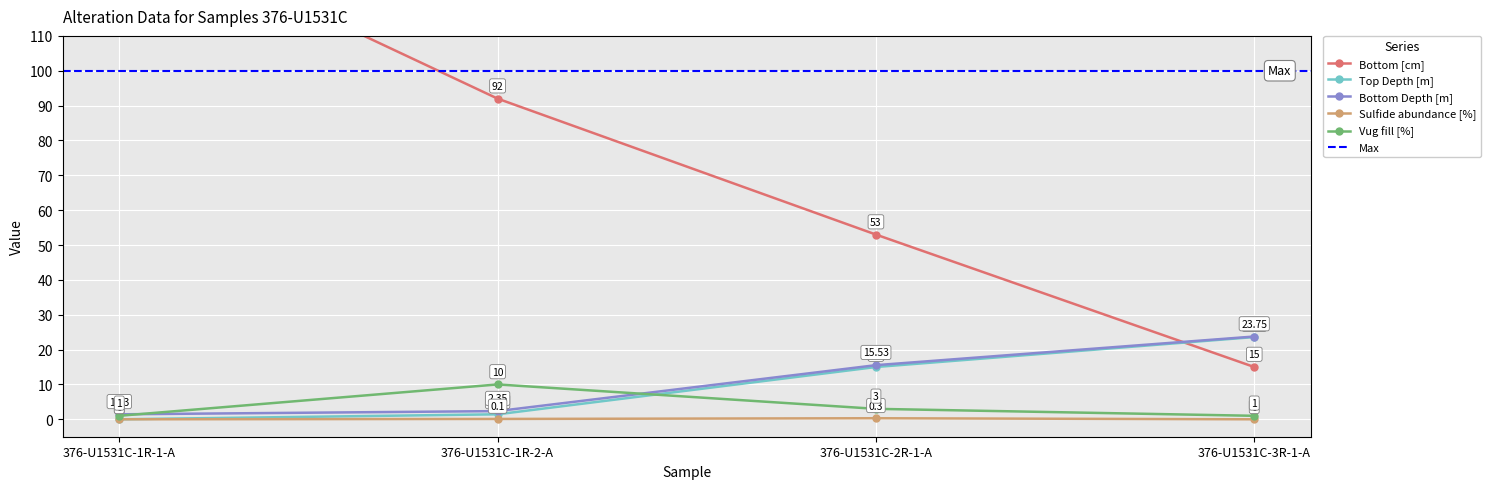

Reading left to right, what are all the values shown in this chart?

Bottom [cm]: 376-U1531C-1R-1-A=143.0	376-U1531C-1R-2-A=92.0	376-U1531C-2R-1-A=53.0	376-U1531C-3R-1-A=15.0
Top Depth [m]: 376-U1531C-1R-1-A=0.0	376-U1531C-1R-2-A=1.4	376-U1531C-2R-1-A=15.0	376-U1531C-3R-1-A=23.6
Bottom Depth [m]: 376-U1531C-1R-1-A=1.4	376-U1531C-1R-2-A=2.4	376-U1531C-2R-1-A=15.5	376-U1531C-3R-1-A=23.8
Sulfide abundance [%]: 376-U1531C-1R-1-A=0.0	376-U1531C-1R-2-A=0.1	376-U1531C-2R-1-A=0.3	376-U1531C-3R-1-A=0.0
Vug fill [%]: 376-U1531C-1R-1-A=1.0	376-U1531C-1R-2-A=10.0	376-U1531C-2R-1-A=3.0	376-U1531C-3R-1-A=1.0